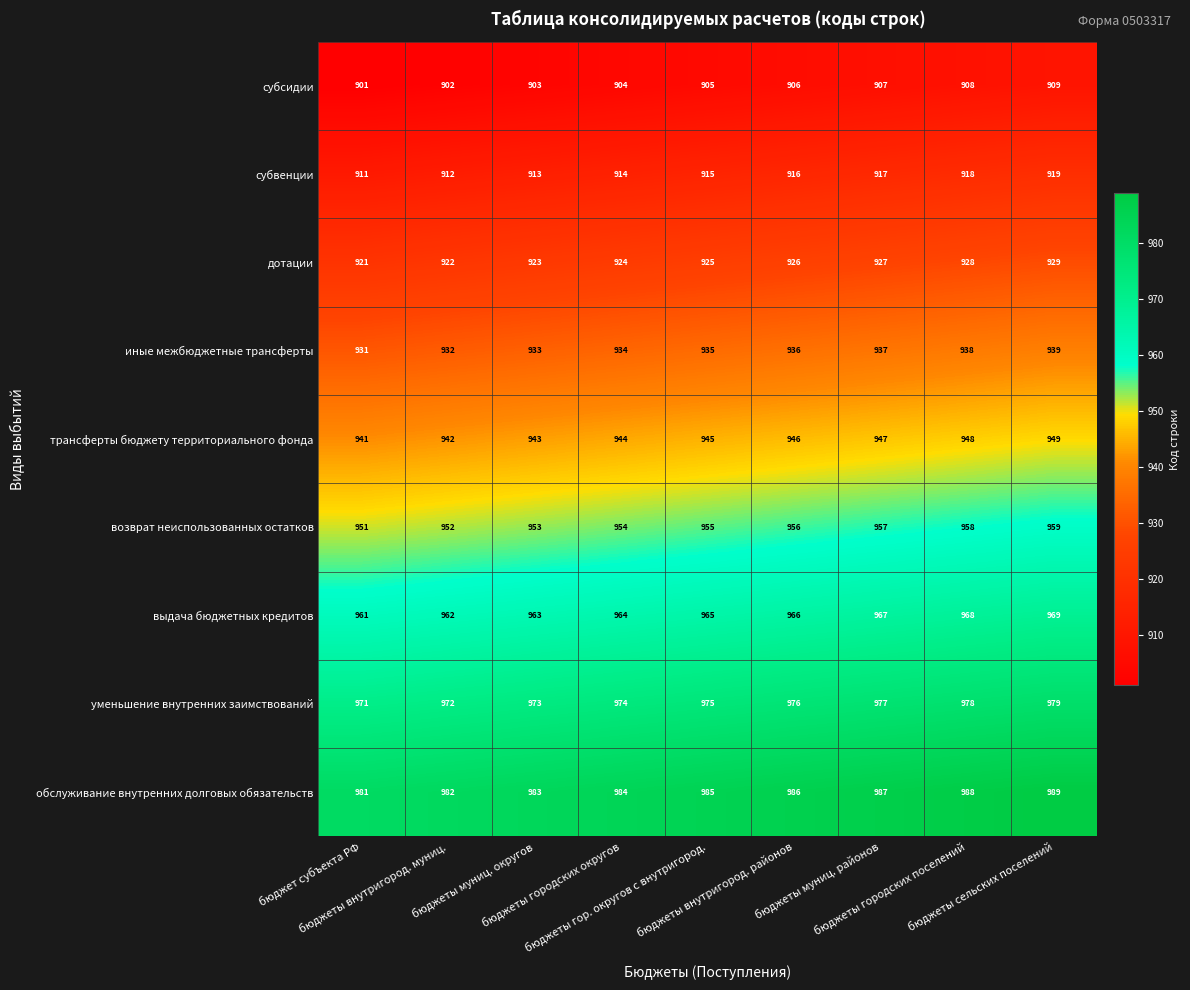

What is the total value across all series at бюджет субъекта РФ?

8469